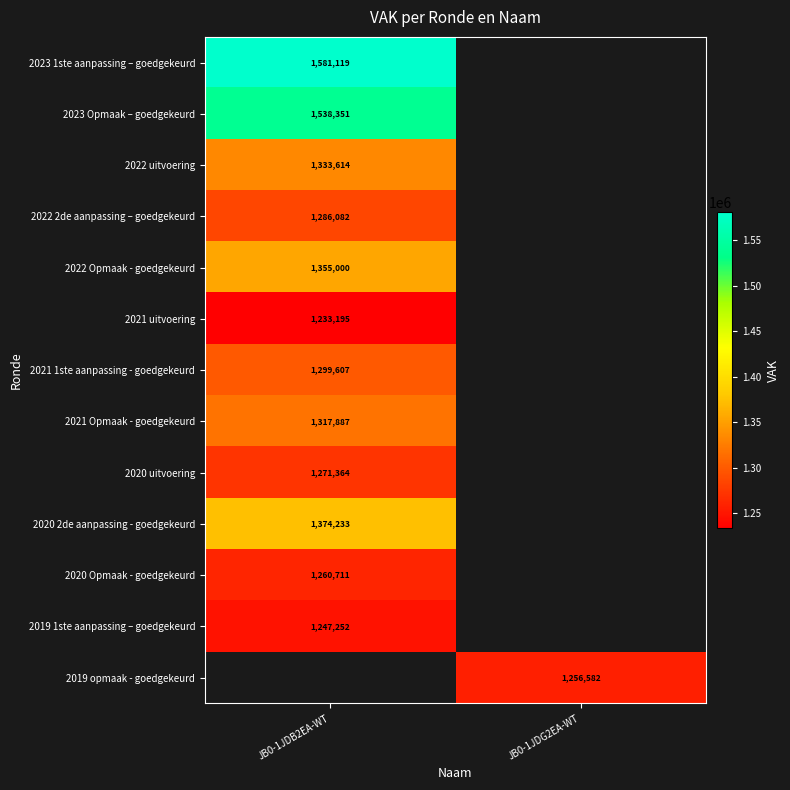

True or false: 2020 uitvoering has a value of 2074903 at JB0-1JDB2EA-WT.

False